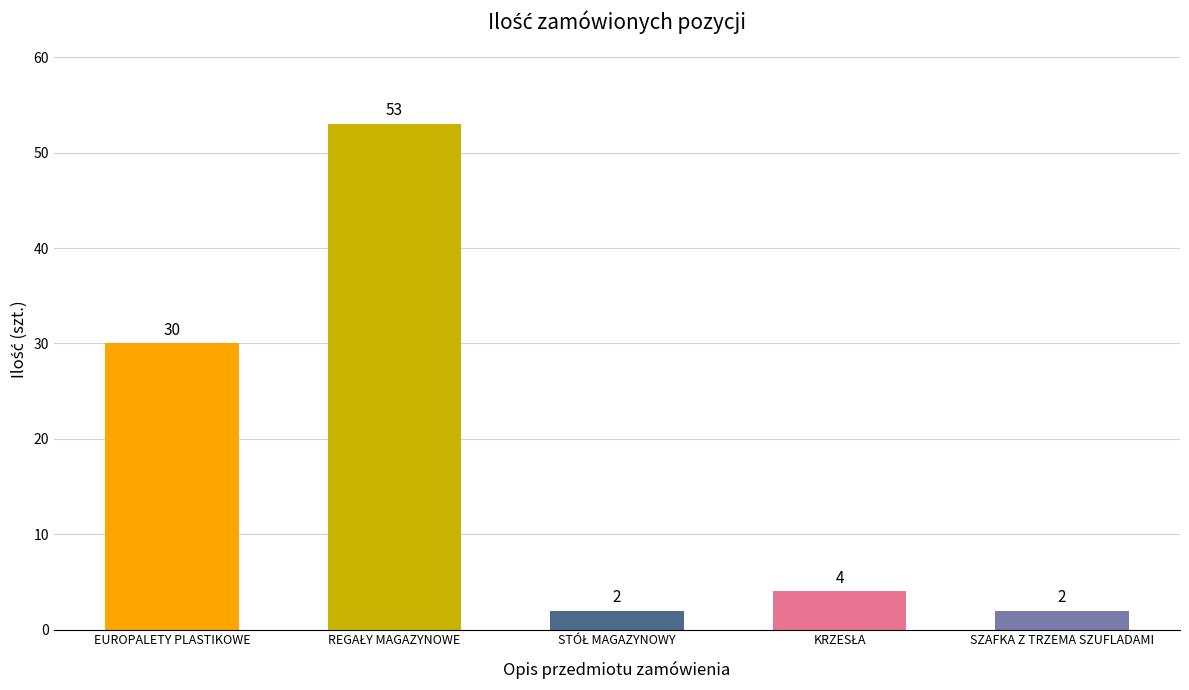

How many series are shown in this chart?

1